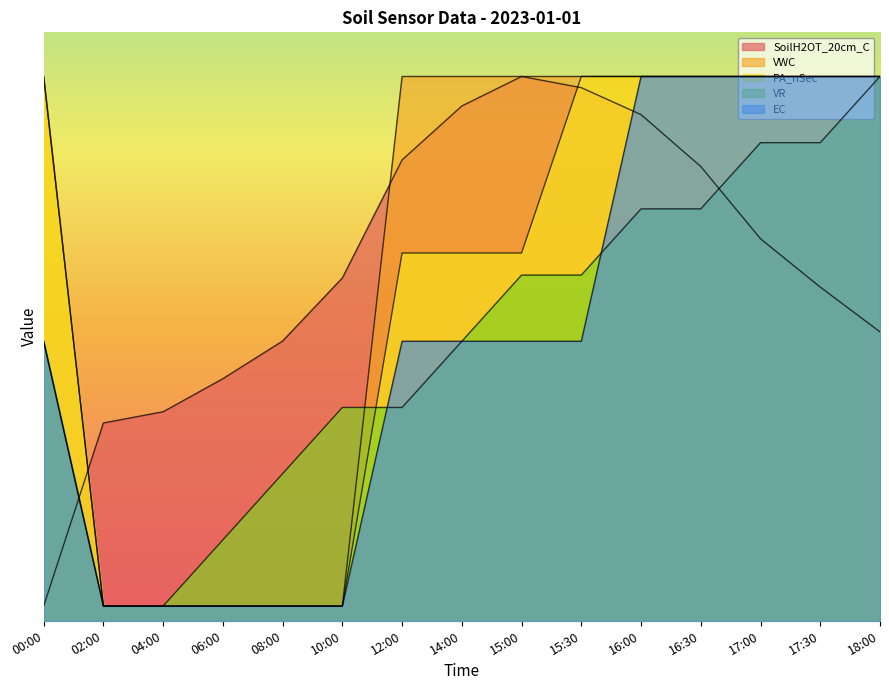

How many distinct data groups are displayed?

5